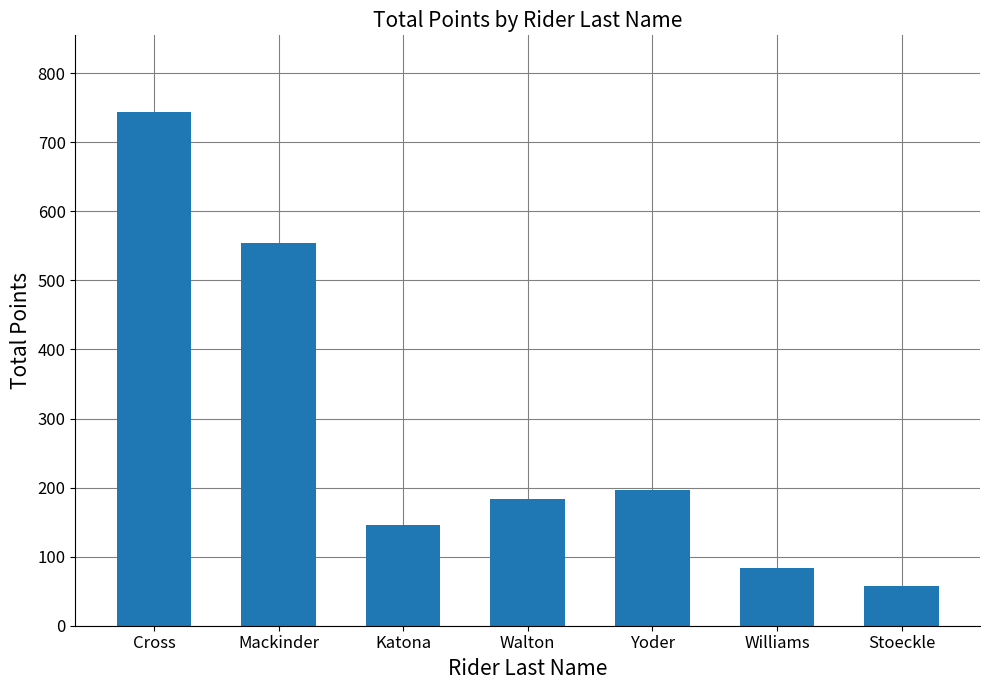

True or false: the data shows 83.0 at Williams.

True